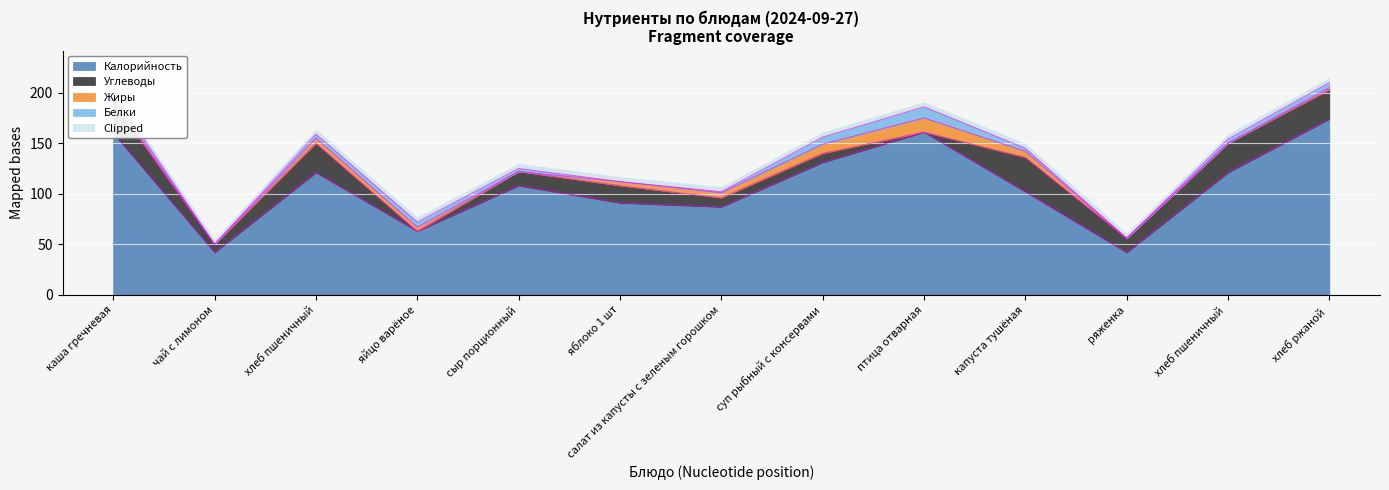

At which category does Жиры reach its first local peak?

хлеб пшеничный